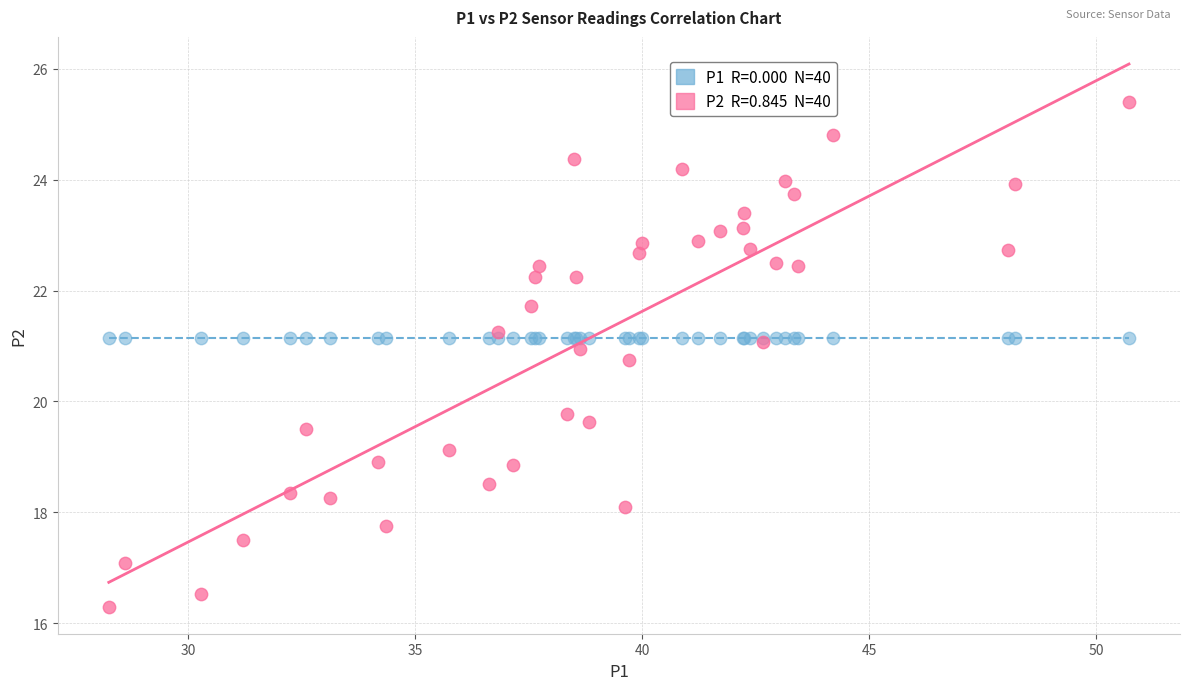

Across all series, what Y value is closest to 20?

19.8